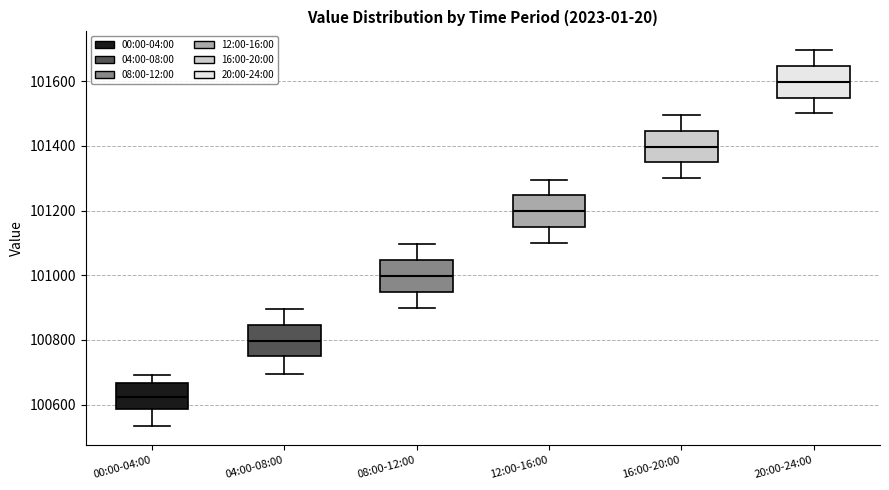

Reading left to right, read every box against the y-axis: the position of its median line, the range the box covers, and the ends of its whiskers. The values are not printed on the chart, so give them approximately, as read against the axis.

00:00-04:00: median 100620, box 100580 to 100660, whiskers 100540 to 100700
04:00-08:00: median 100800, box 100740 to 100840, whiskers 100700 to 100900
08:00-12:00: median 101000, box 100940 to 101040, whiskers 100900 to 101100
12:00-16:00: median 101200, box 101140 to 101240, whiskers 101100 to 101300
16:00-20:00: median 101400, box 101340 to 101440, whiskers 101300 to 101500
20:00-24:00: median 101600, box 101540 to 101640, whiskers 101500 to 101700